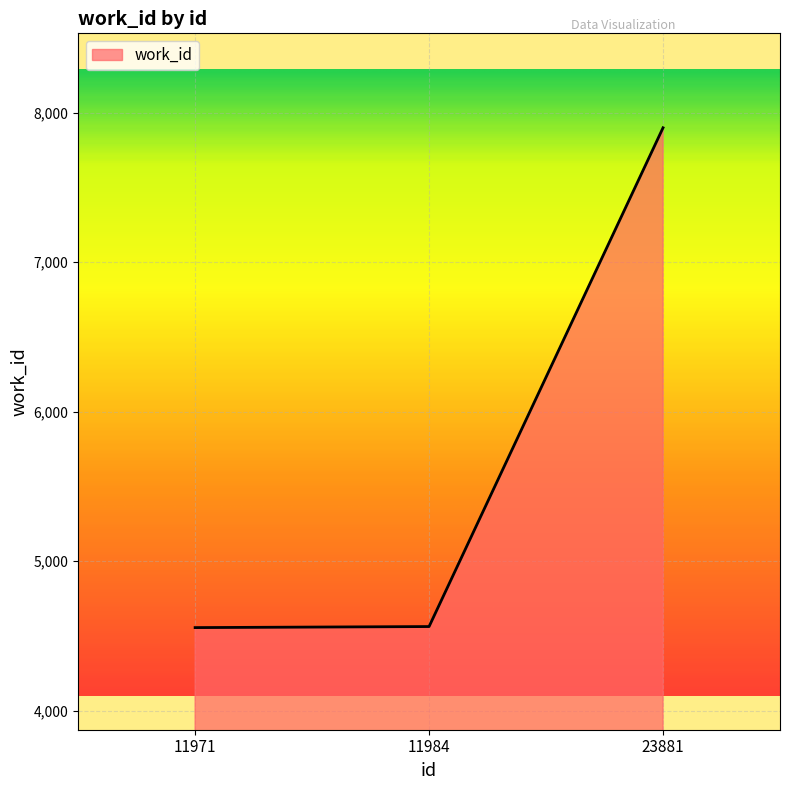

What is the minimum value shown in the chart?

4555